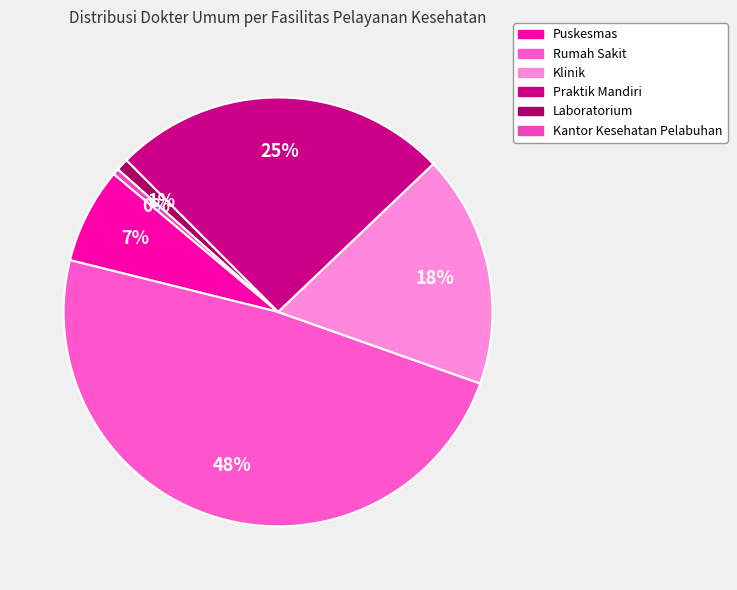

Is Praktik Mandiri the majority of the pie?

No